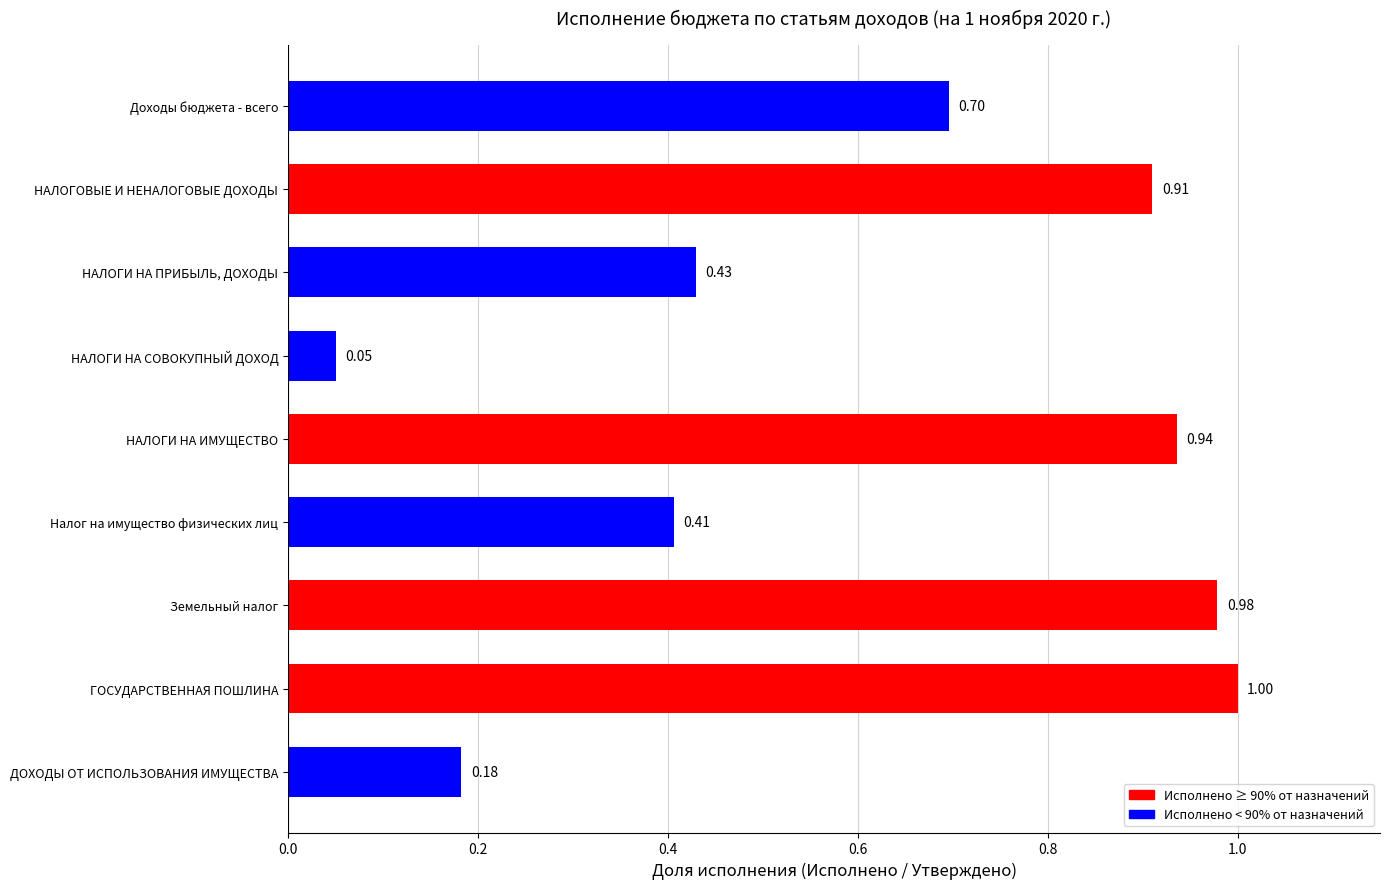

What is the label of the 5th bar from the top?

НАЛОГИ НА ИМУЩЕСТВО